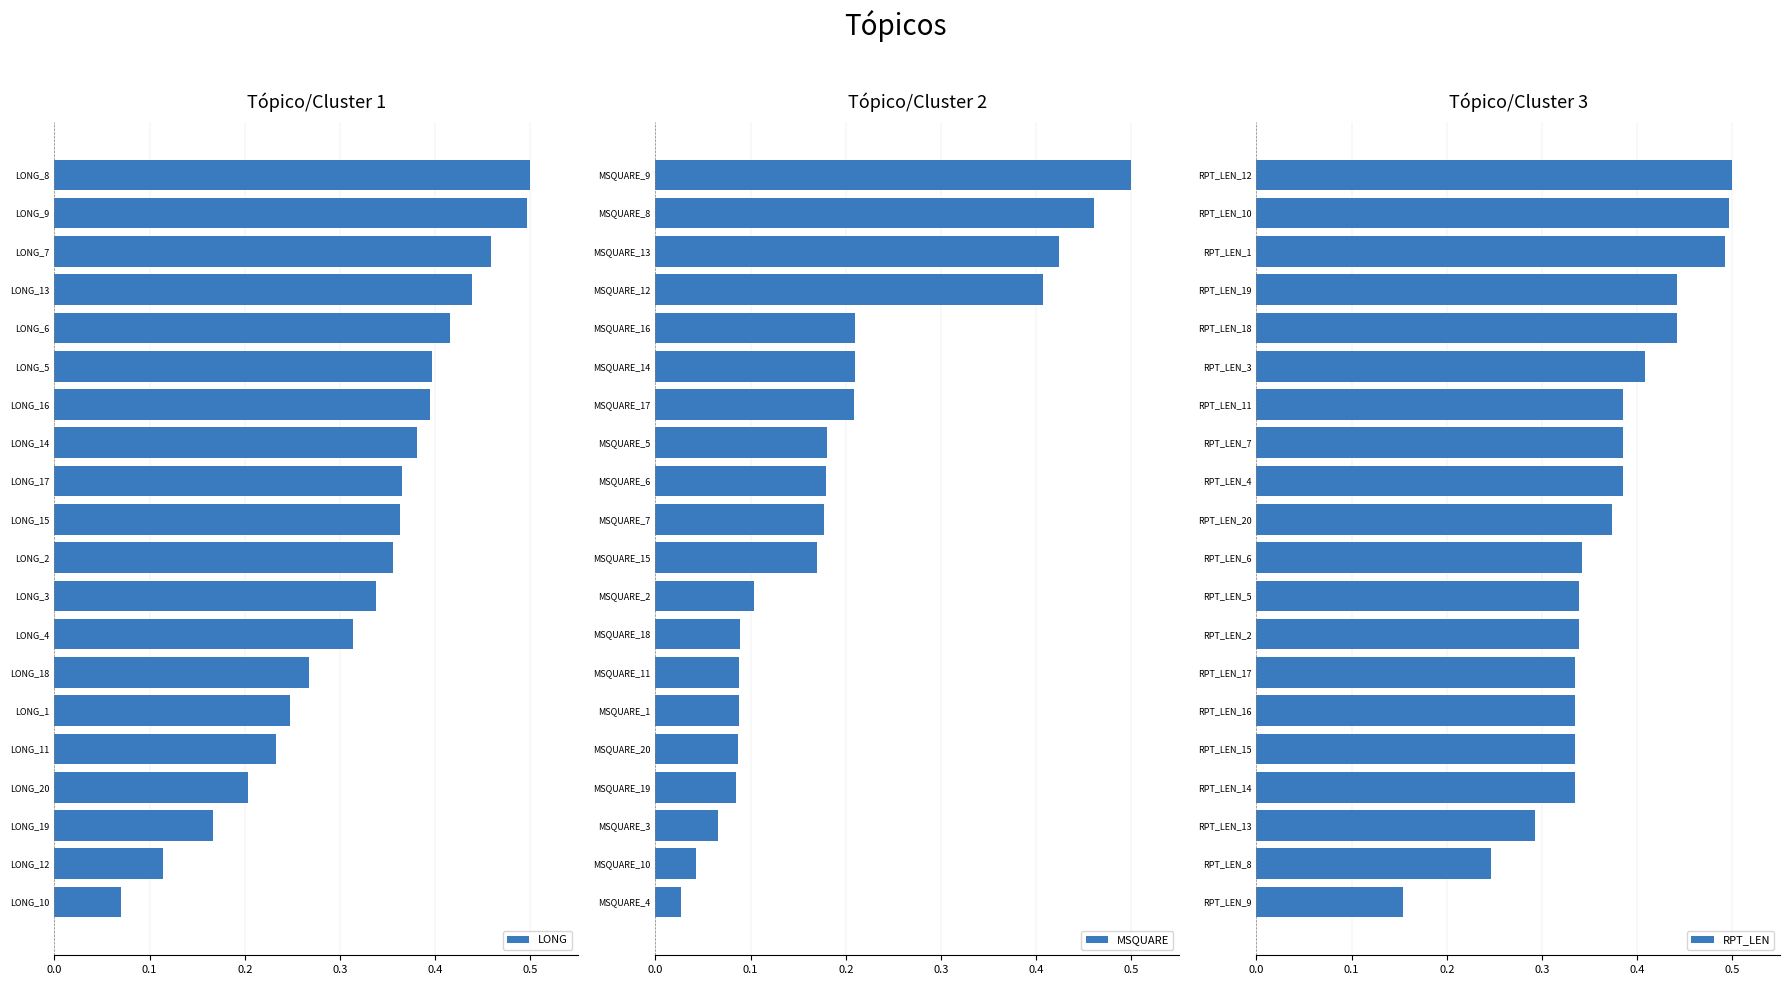

Which category has the lowest value in the LONG series?

LONG_10